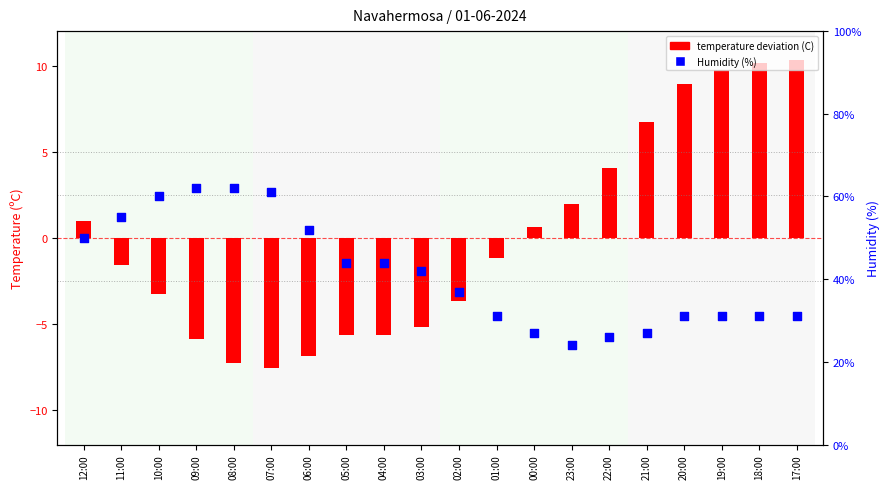

What are all the series names shown in the legend?

temperature deviation (C), Humidity (%)